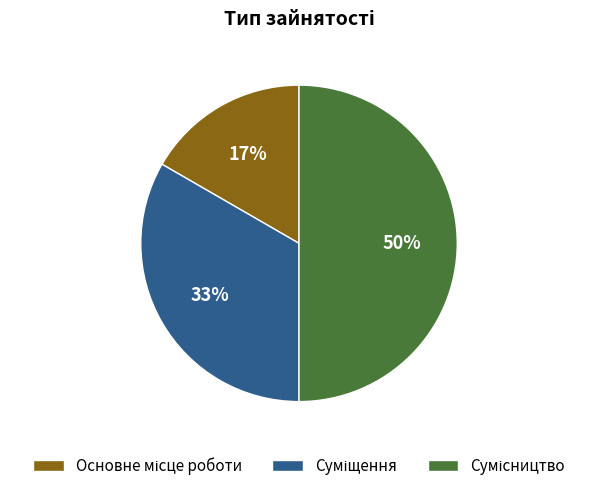

To the nearest percent, what is the average slice percentage?

33%